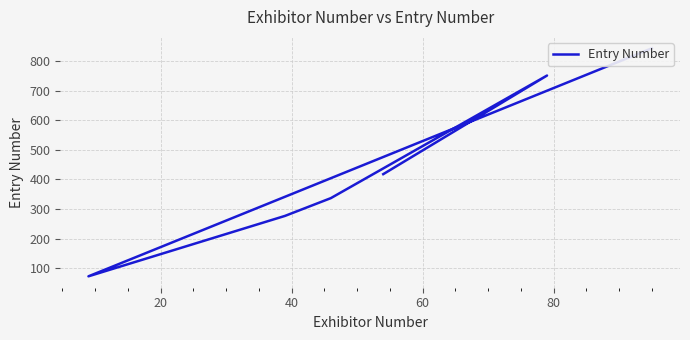

Is this an area chart (filled region under the line)?

No